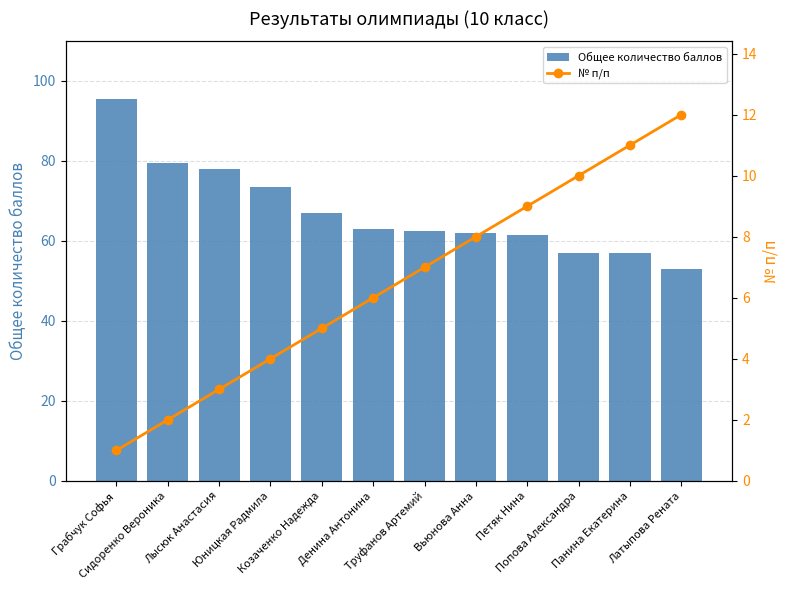

What is the label of the 8th bar from the left?

Вьюнова Анна